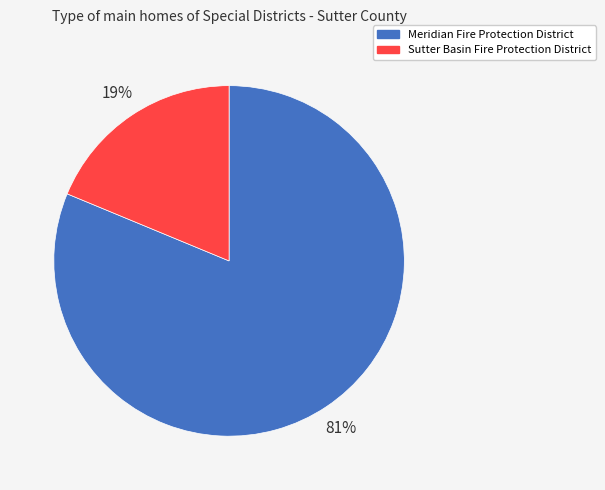

Is it true that Meridian Fire Protection District is 90% of the pie?

False